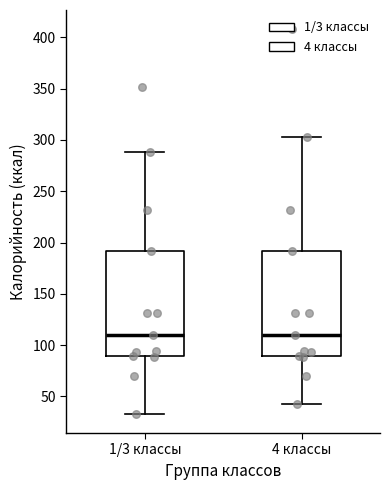

Reading left to right, transcribe this box plot: for each box, give where its median line is, the range the box spans, and where its two whiskers end, as read against the y-axis. The values are not printed on the chart, so give them approximately, as read against the axis.

1/3 классы: median 110, box 90 to 190, whiskers 35 to 290
4 классы: median 110, box 90 to 190, whiskers 45 to 305